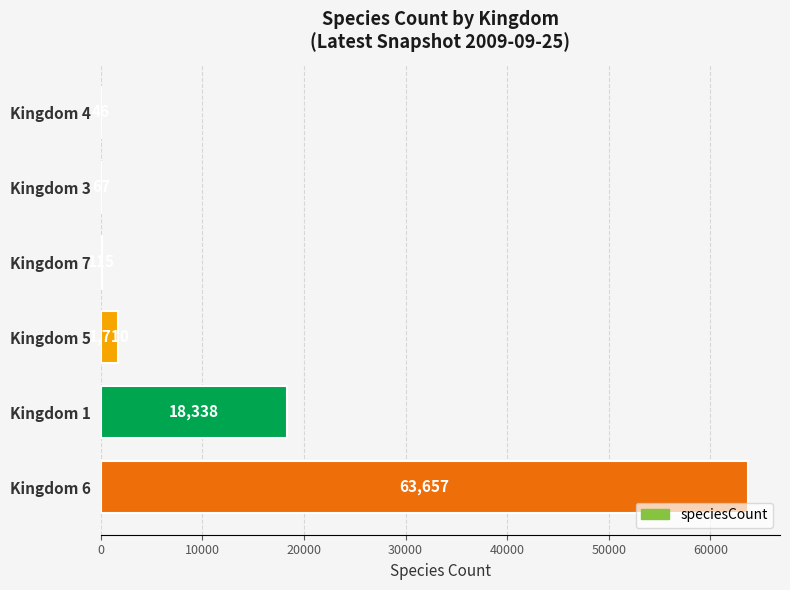

Which label corresponds to the largest value in the chart?

Kingdom 6